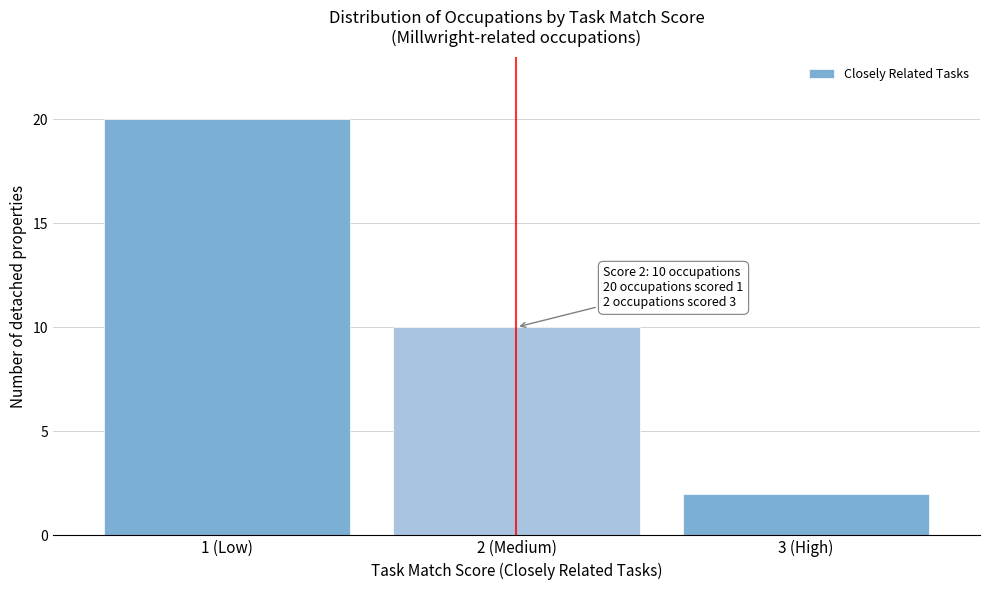

Reading left to right, extract all data points from this chart.

1 (Low)=20	2 (Medium)=10	3 (High)=2